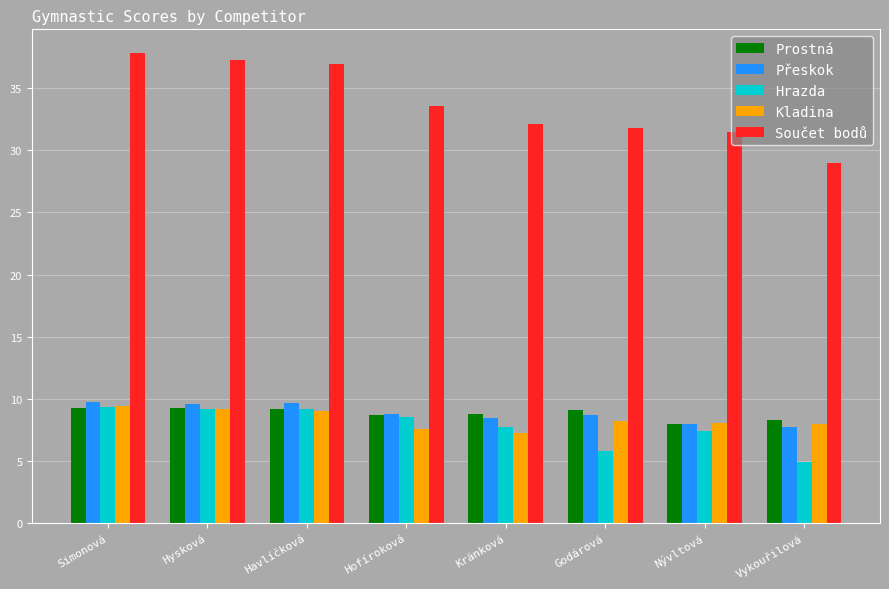

At which category does the chart reach its peak across all series?

Simonová